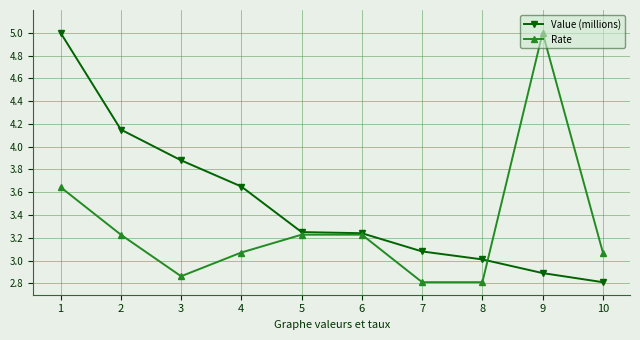

Rank the series by their average value, from lowest to highest.

Rate, Value (millions)